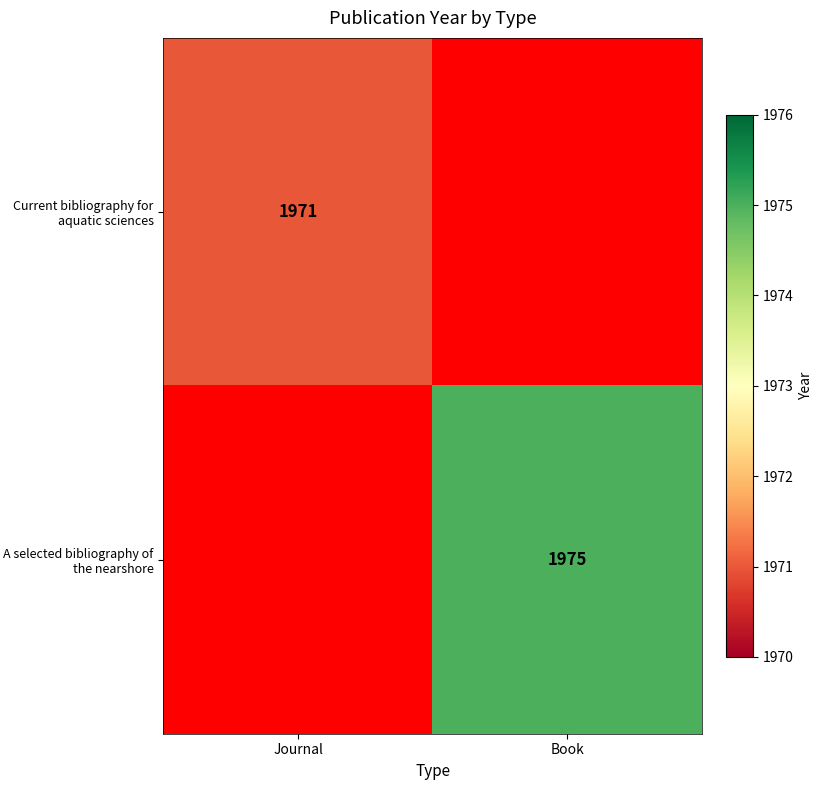

The Current bibliography for aquatic sciences series shows 864 at Journal. True or false?

False